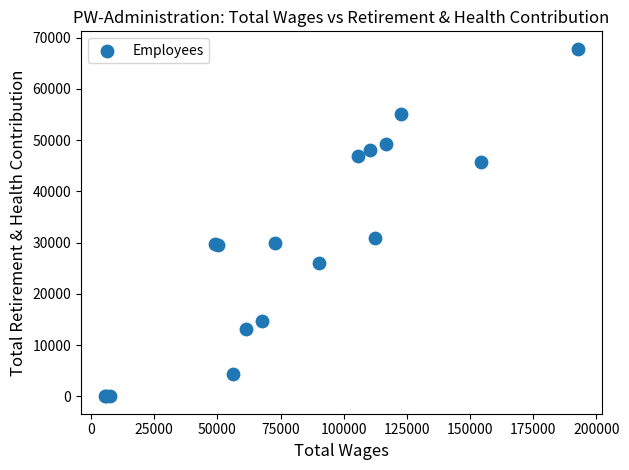

What Y value in the scatter plot is closest to 33909?

30950